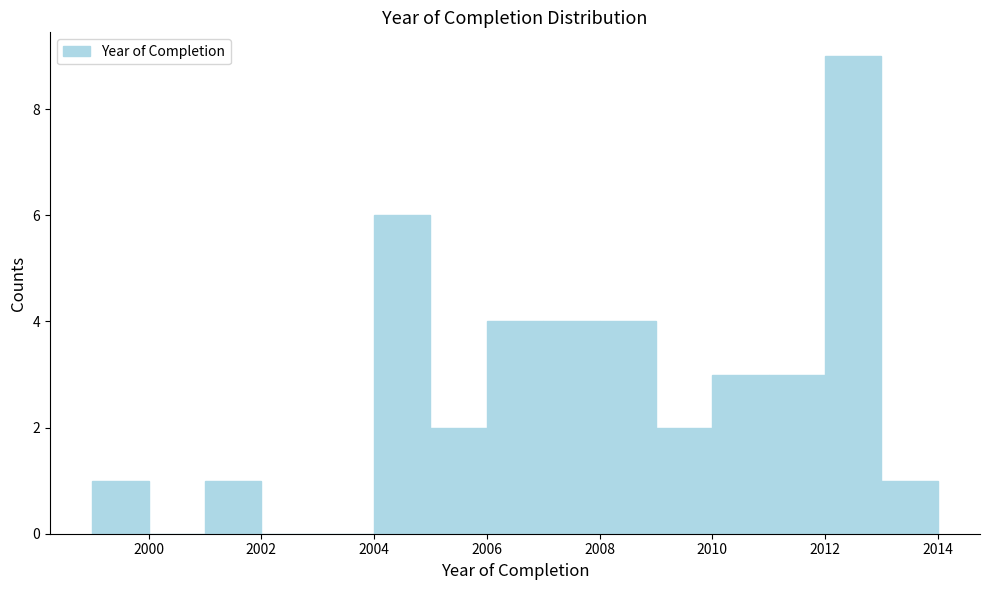

Reading left to right, transcribe this chart: for each bar, give the range it covers on the x-axis and its height. The values are not printed on the chart, so give them approximately, as read against the axis.

1999 to 2000: 1
2000 to 2001: 0
2001 to 2002: 1
2002 to 2003: 0
2003 to 2004: 0
2004 to 2005: 6
2005 to 2006: 2
2006 to 2007: 4
2007 to 2008: 4
2008 to 2009: 4
2009 to 2010: 2
2010 to 2011: 3
2011 to 2012: 3
2012 to 2013: 9
2013 to 2014: 1